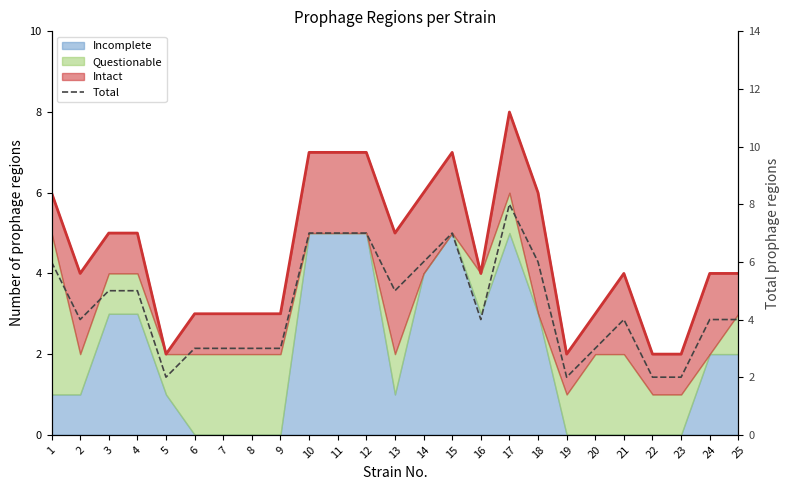

What is the difference between the maximum and minimum values?

6